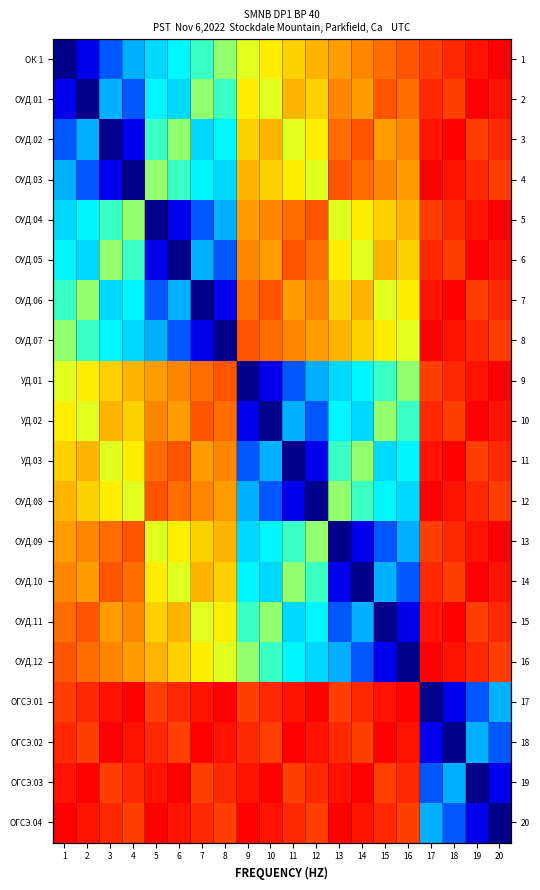

Between 5 and 6, which is larger?

6